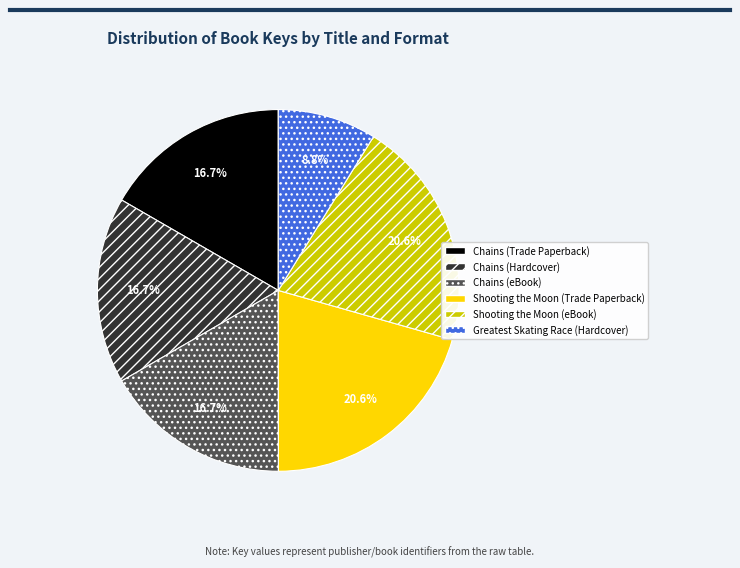

Do Chains (eBook) and Chains (Hardcover) together represent more than half of the pie?

No